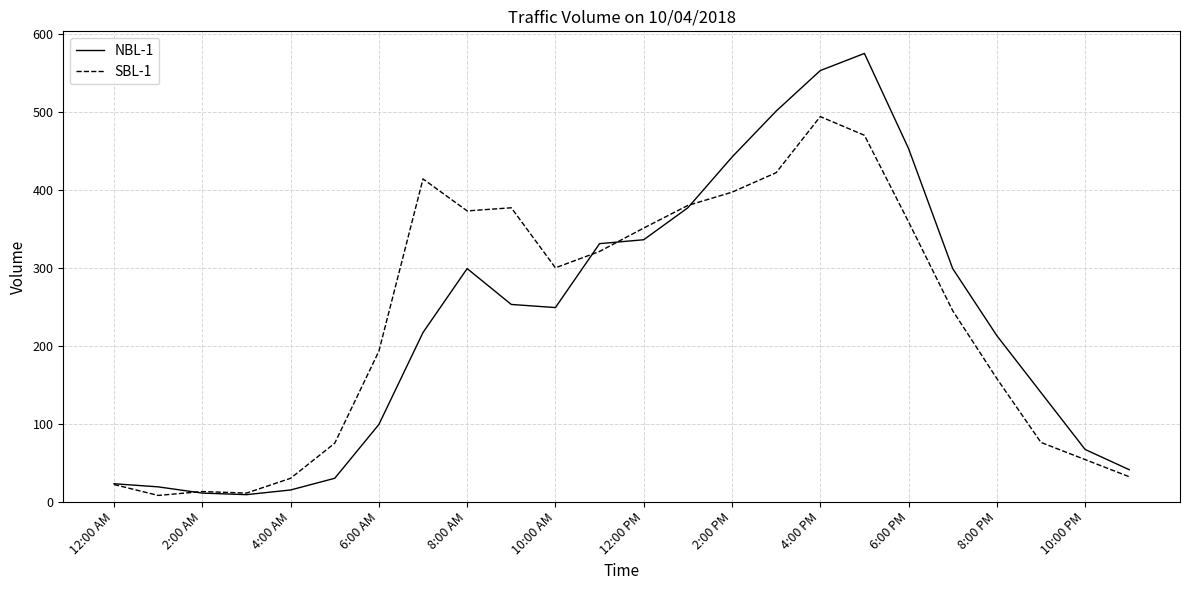

Rank the series by their maximum value, from lowest to highest.

SBL-1, NBL-1